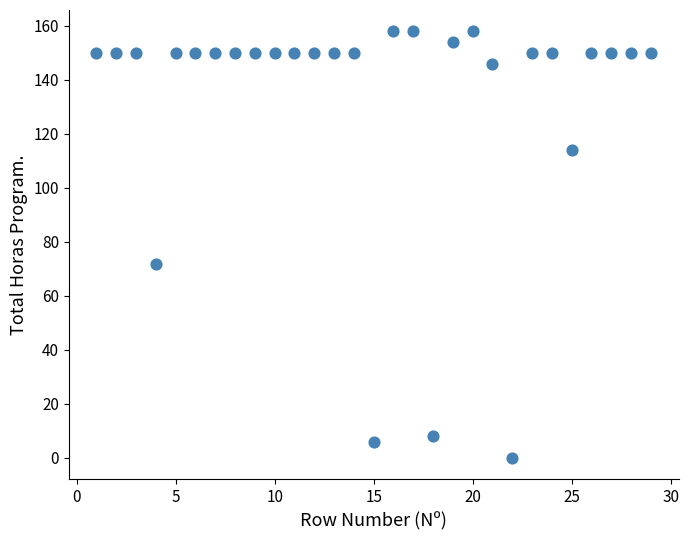

What is the range of Y values (max minus min)?

158